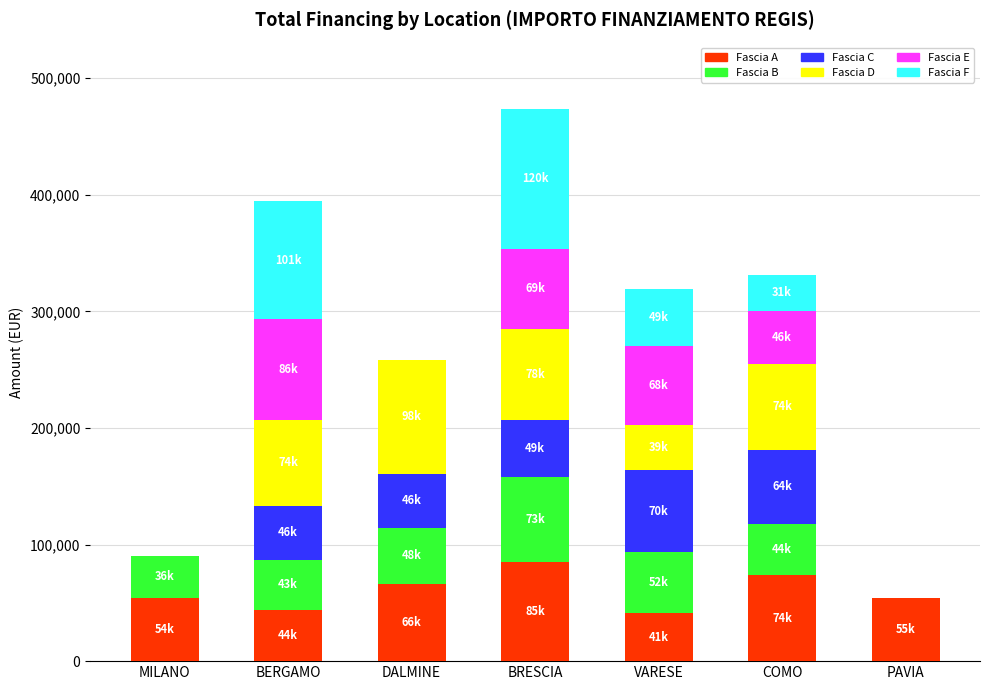

What is the total value across all series at MILANO?

90268.6